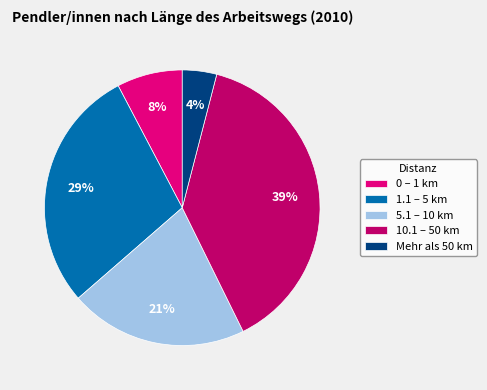

True or false: Mehr als 50 km accounts for 4% of the total.

True